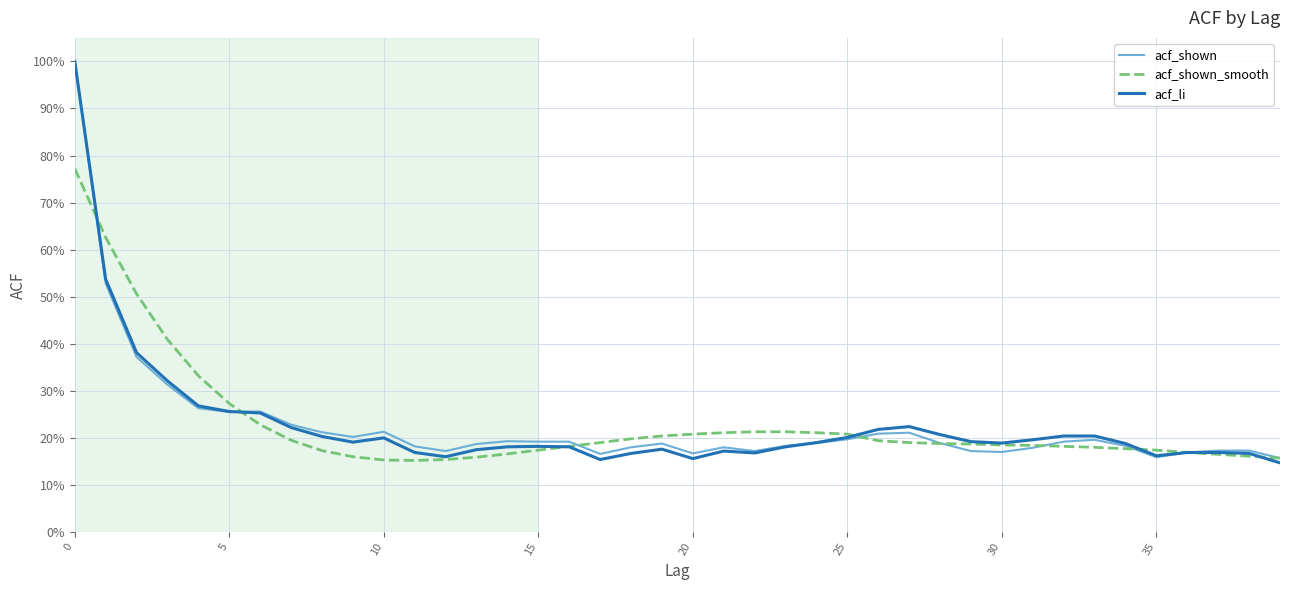

Is this an area chart (filled region under the line)?

No